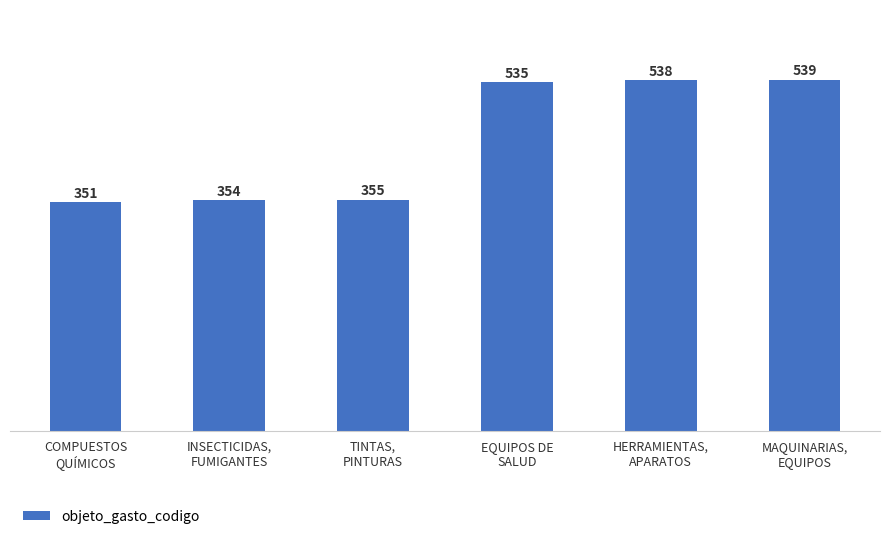

How many values are below 535?

3